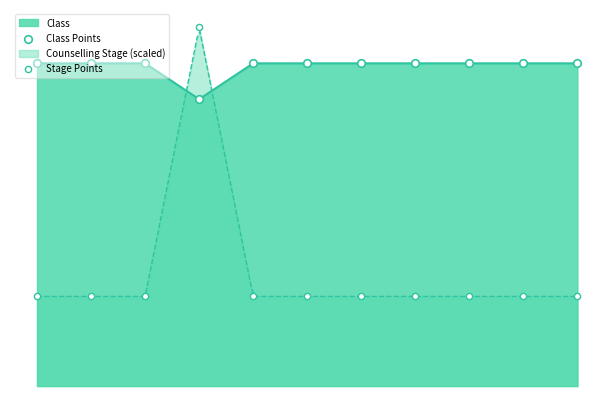

At which category is the sum across all series the highest?

3